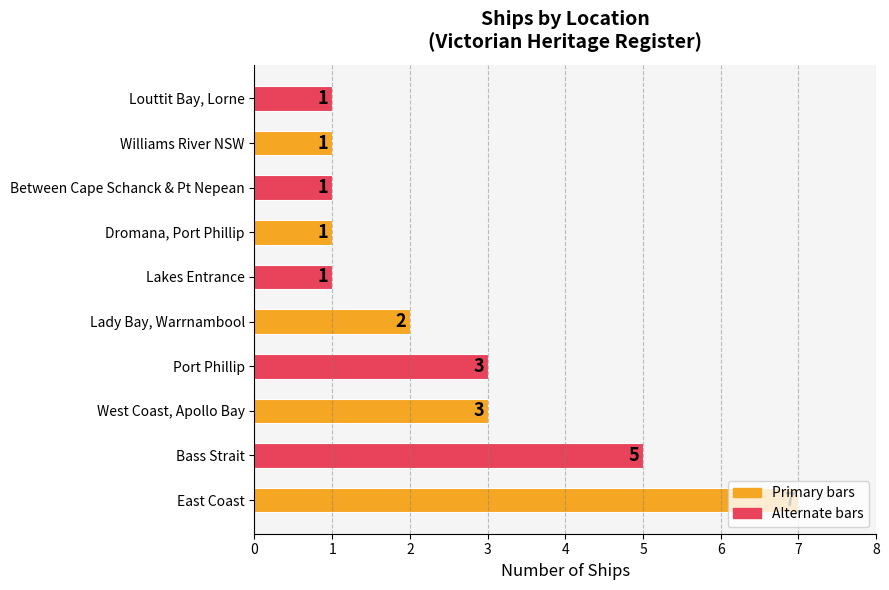

Which label corresponds to the largest value in the chart?

East Coast